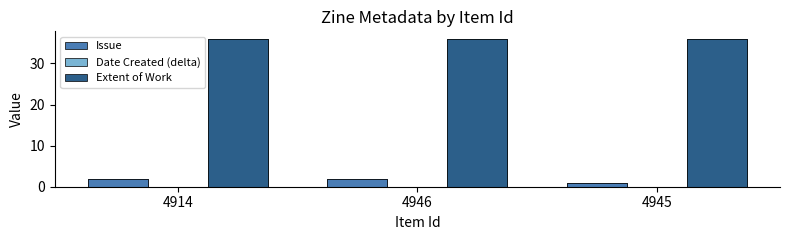

Is the value of Date Created (delta) at 4914 greater than the value of Extent of Work at 4946?

No